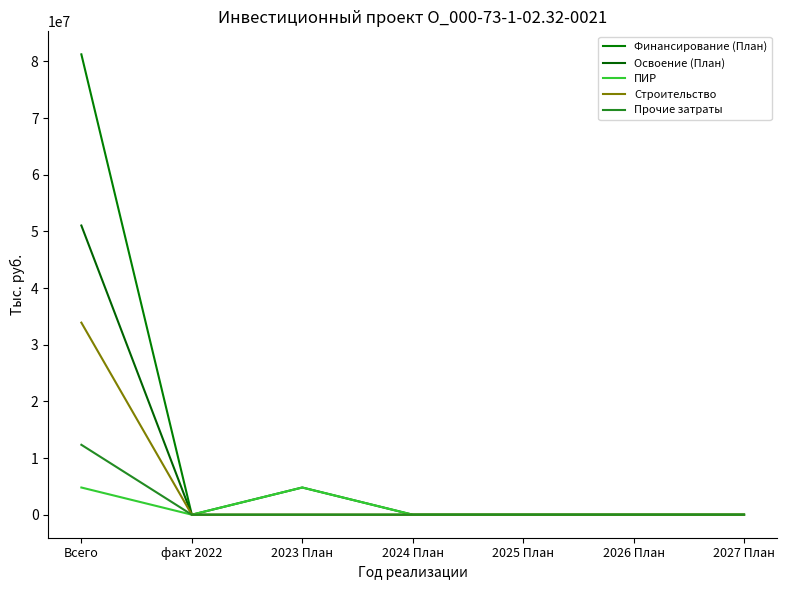

List the series in order of their peak value, highest first.

Финансирование (План), Освоение (План), Строительство, Прочие затраты, ПИР